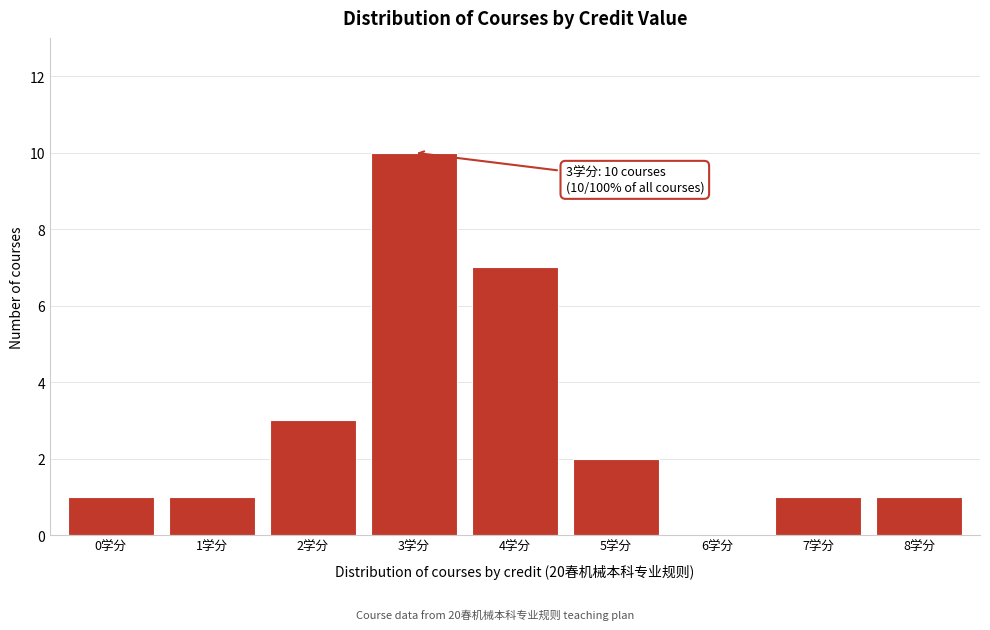

Reading left to right, transcribe all the data shown in this chart.

0学分=1	1学分=1	2学分=3	3学分=10	4学分=7	5学分=2	6学分=0	7学分=1	8学分=1